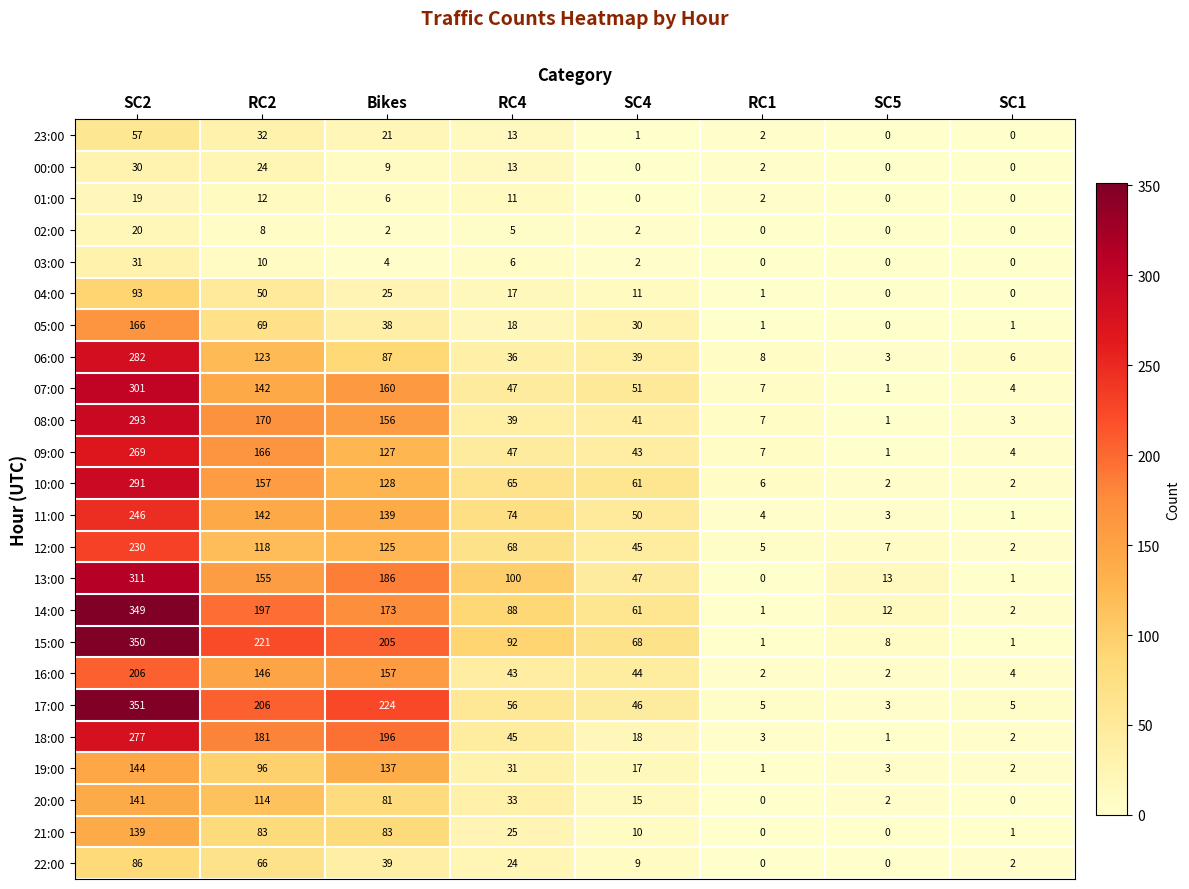

What is the sum of the 03:00 values at SC4 and Bikes?

6